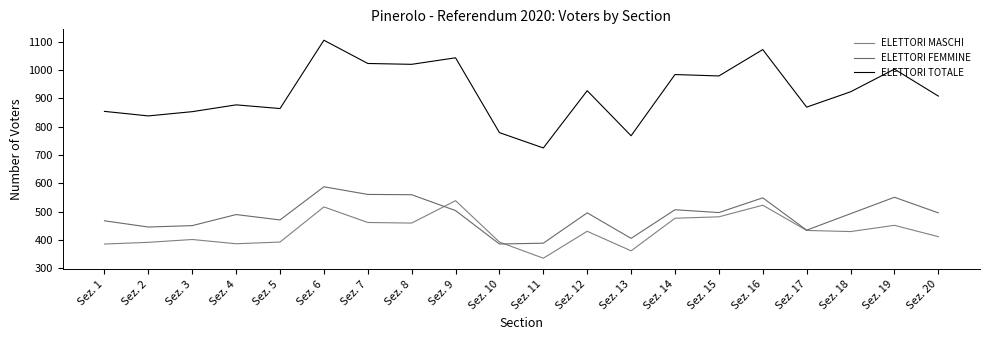

What is the sum of all ELETTORI FEMMINE values?

9744